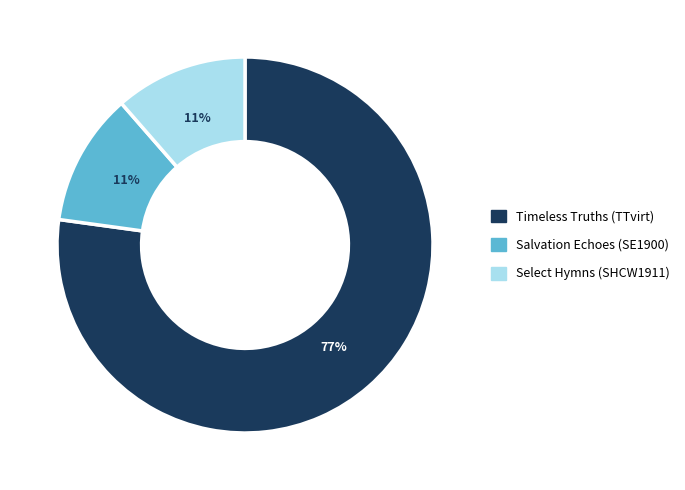

Is it true that Salvation Echoes (SE1900) is 11% of the pie?

True